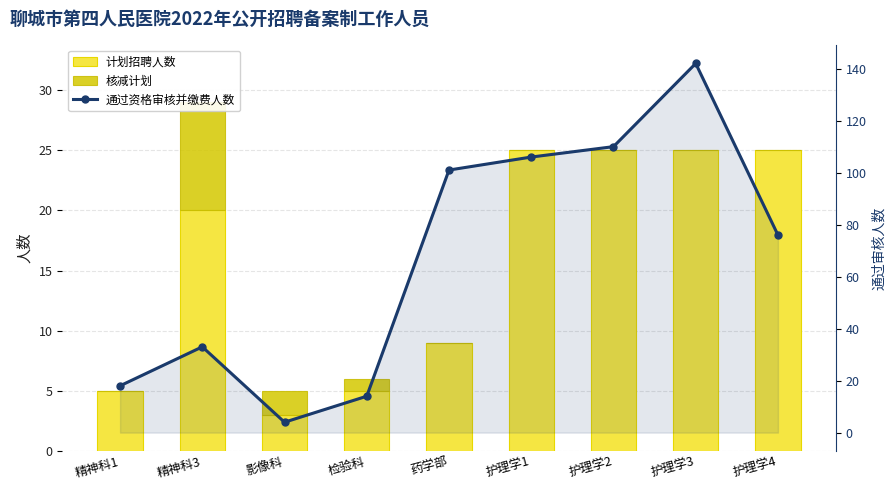

What is the label of the 7th bar from the left?

护理学2